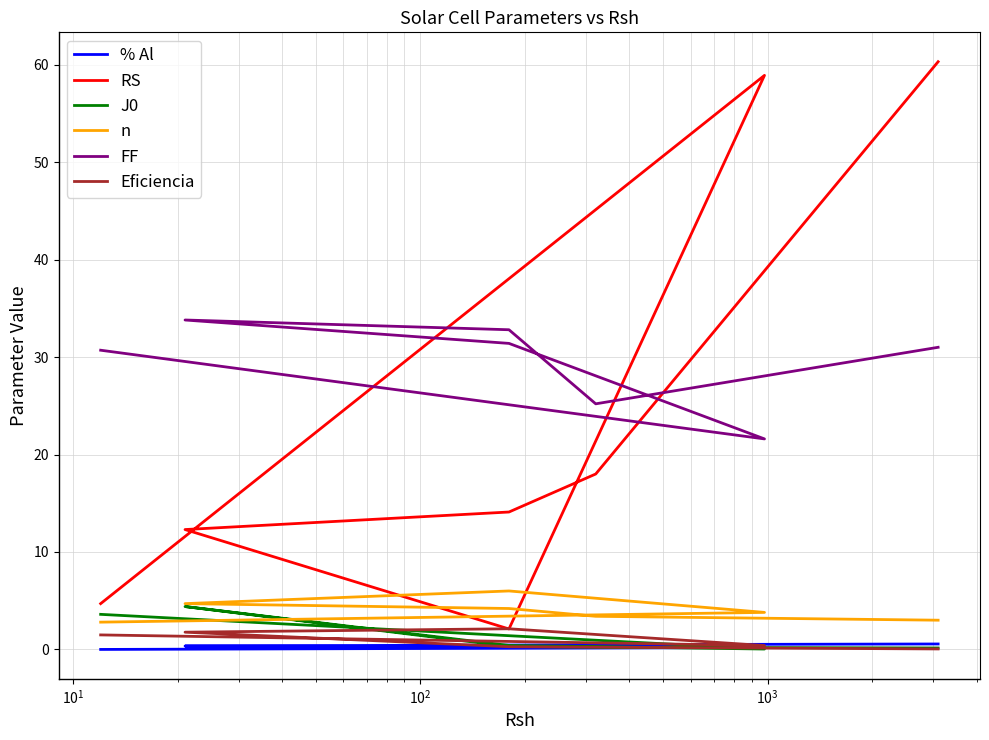

How many values in the n series exceed 3?

5